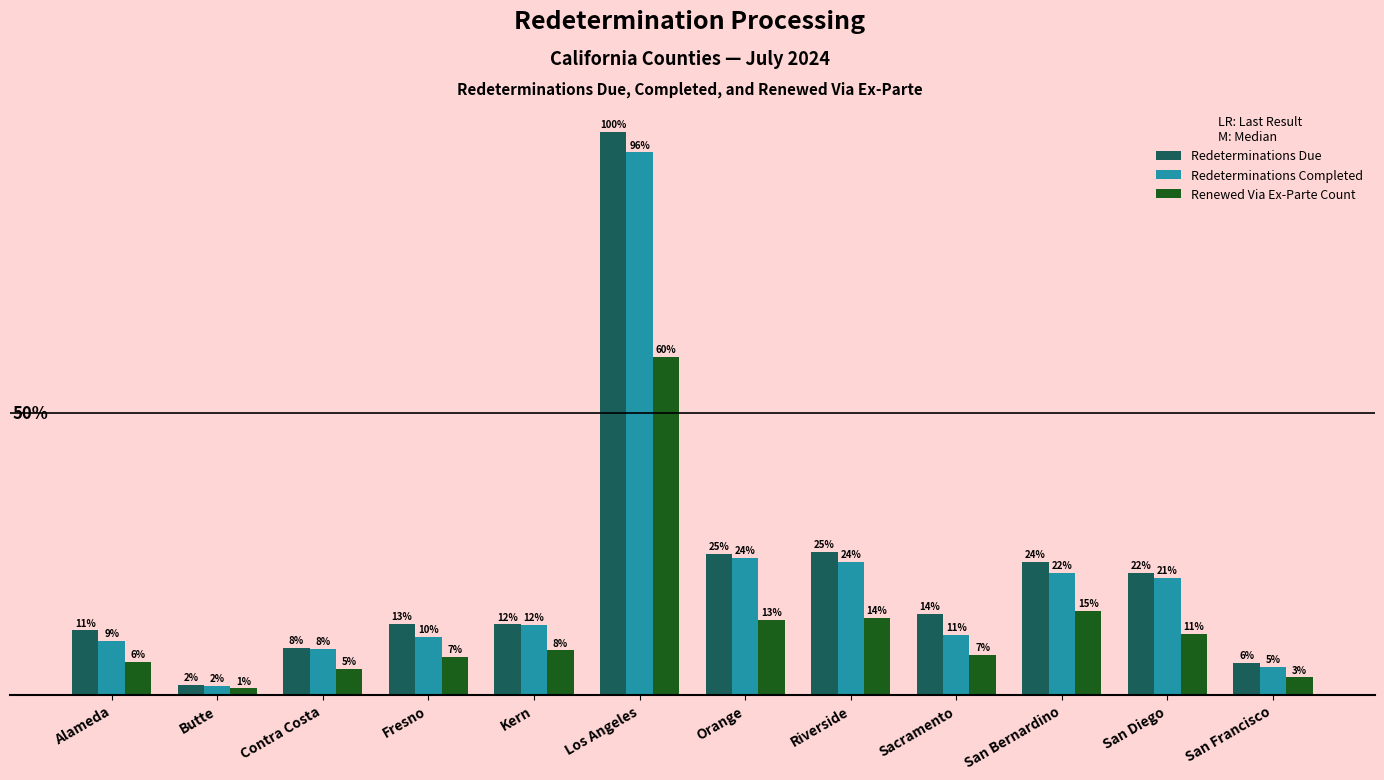

What position from the left is Sacramento?

9